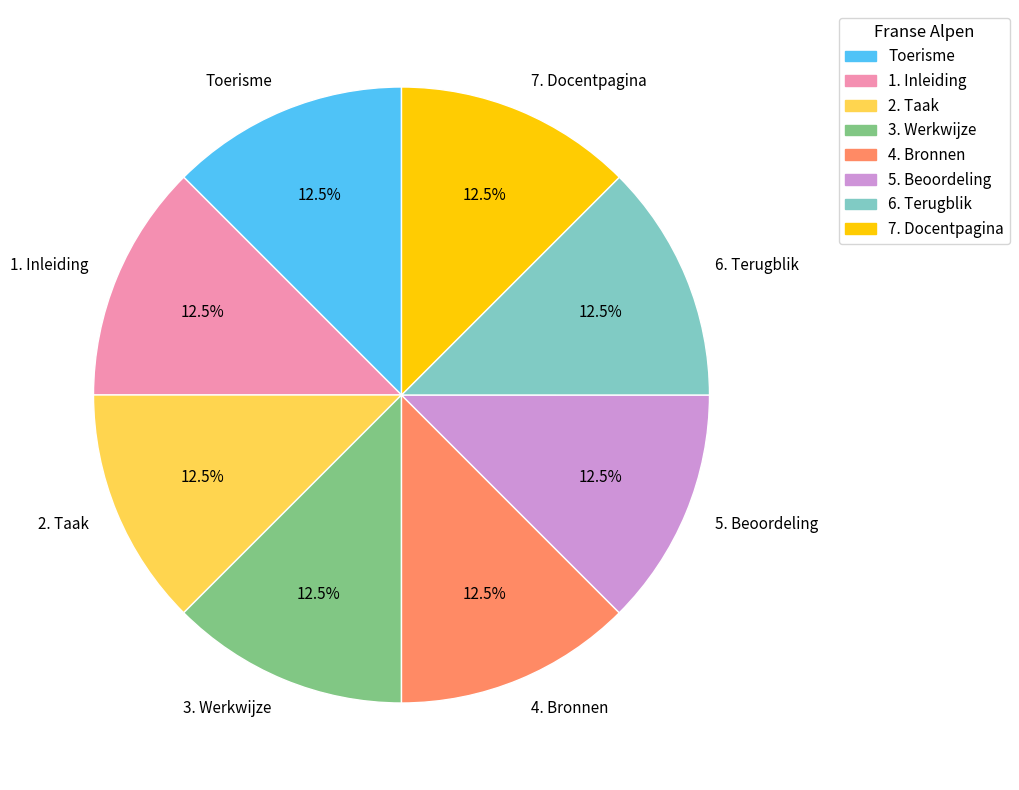

Approximately how many times larger is the value at 2. Taak compared to 7. Docentpagina?

1.0